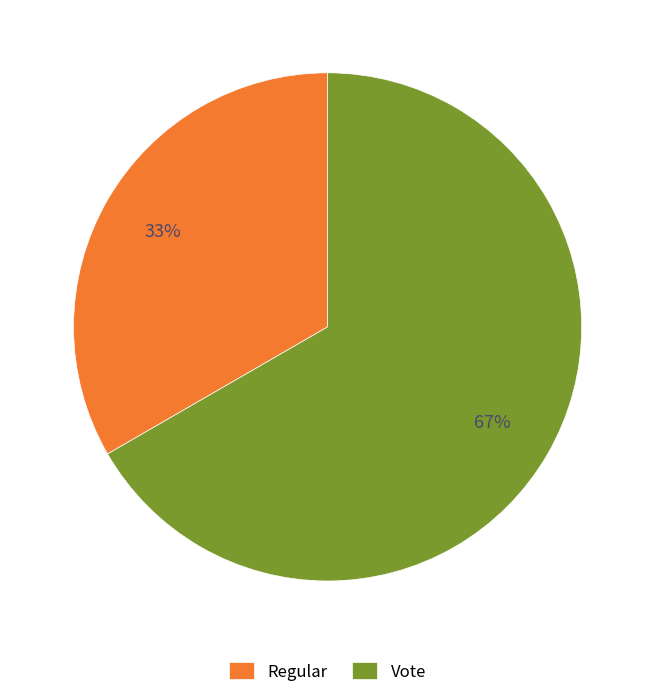

Rank the categories by value from lowest to highest.

Regular, Vote